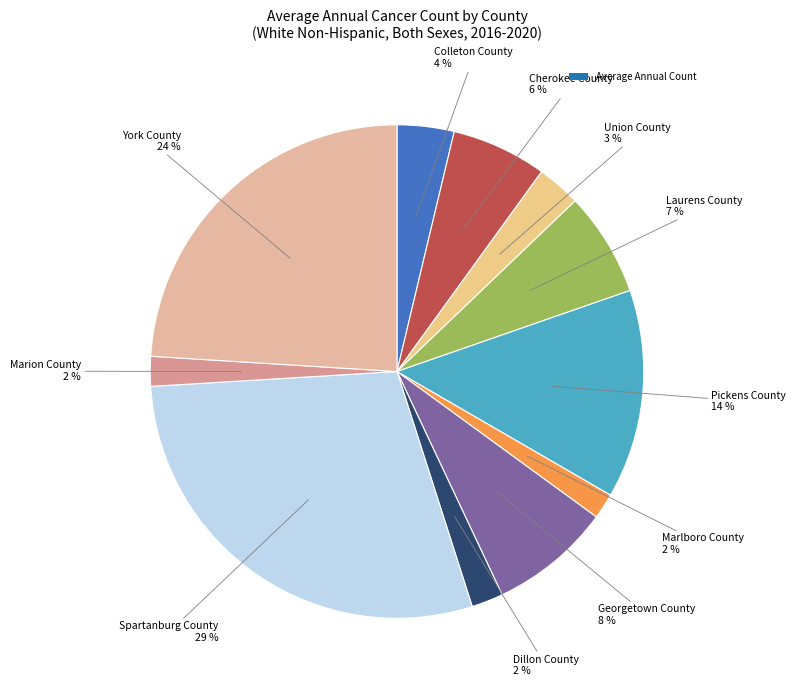

Rank the categories by value from highest to lowest.

Spartanburg County, York County, Pickens County, Georgetown County, Laurens County, Cherokee County, Colleton County, Union County, Dillon County, Marion County, Marlboro County